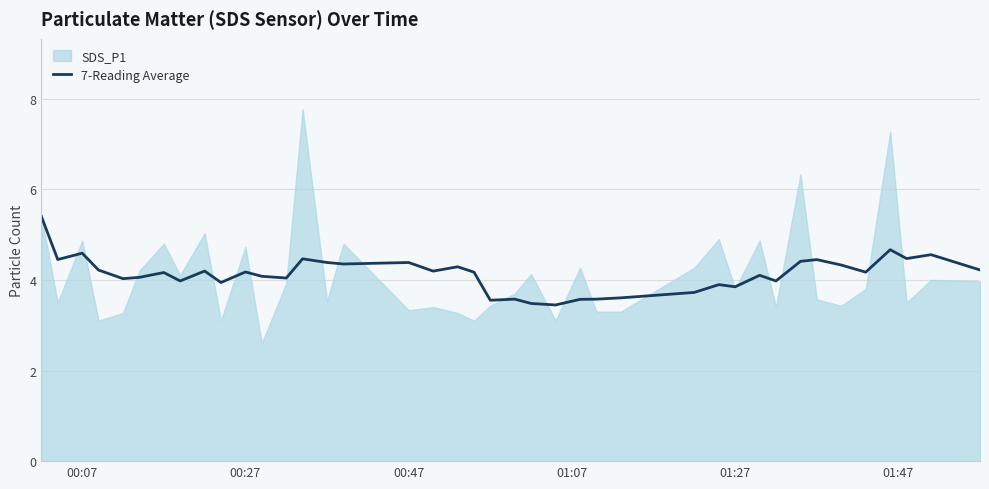

What is the maximum value for 7-Reading Average?

5.4